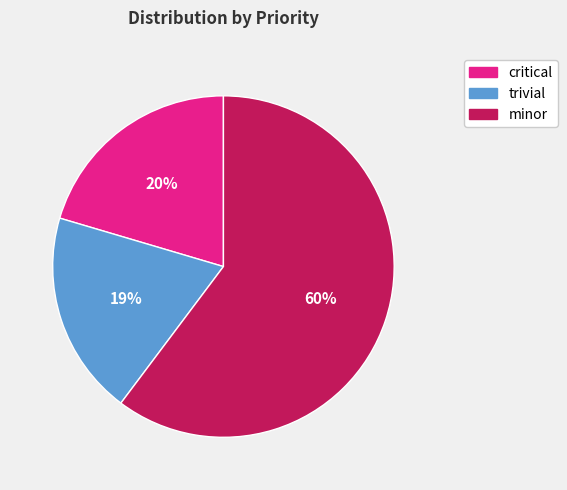

The trivial slice represents 11% of the pie. True or false?

False